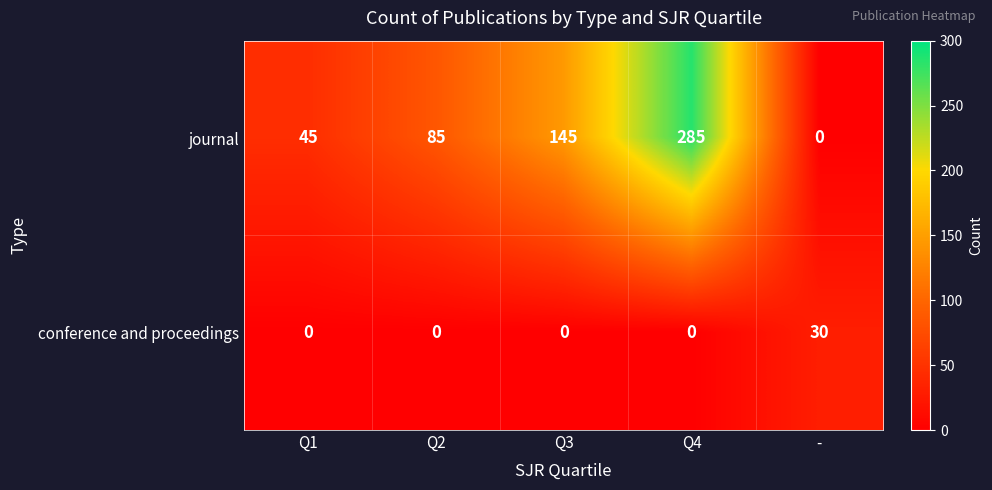

Which series has the largest total across all categories?

journal